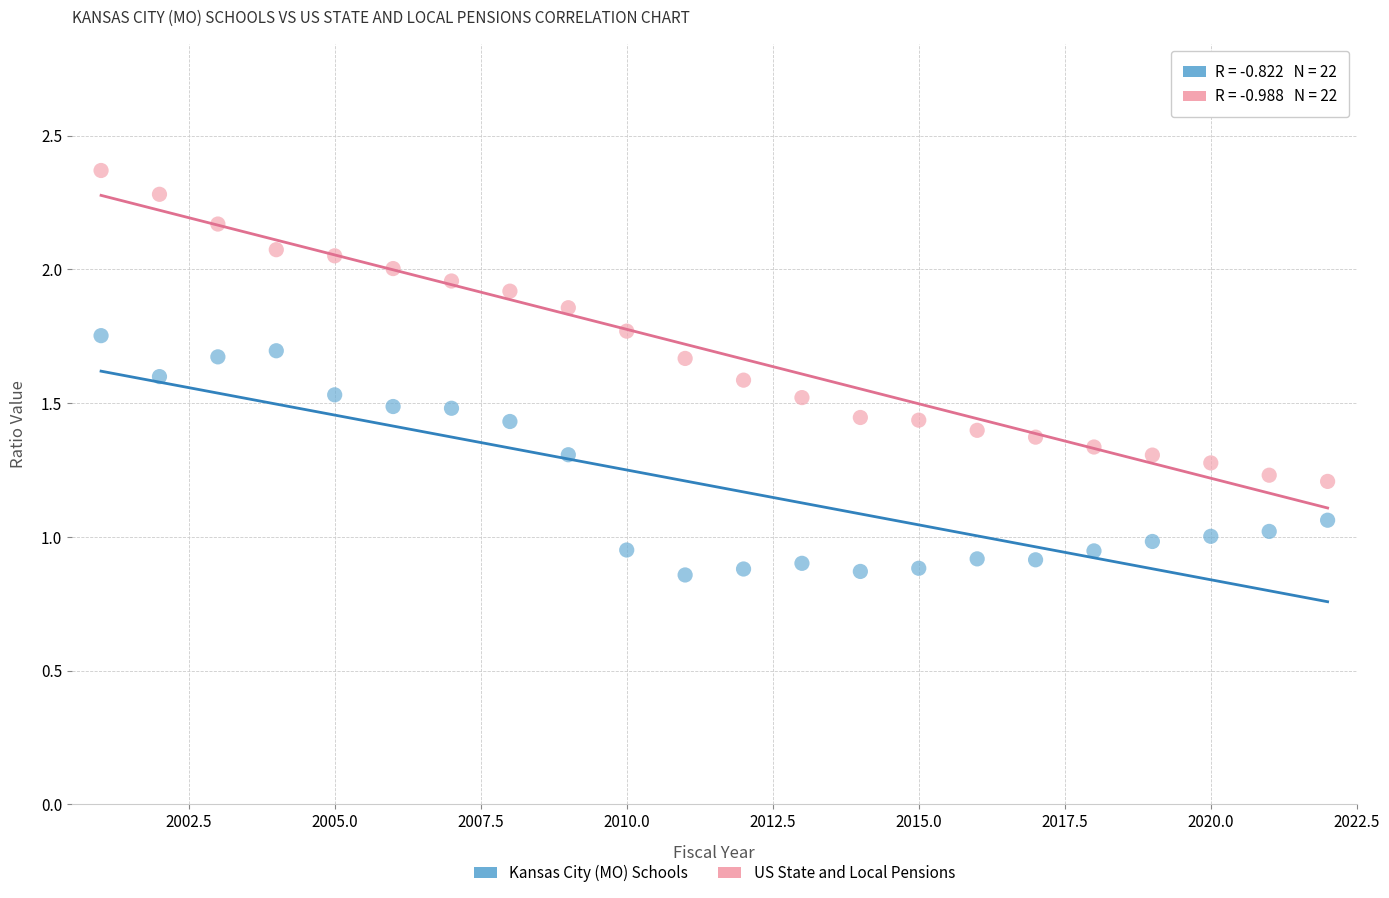

Which series reaches the minimum Y coordinate?

Kansas City (MO) Schools